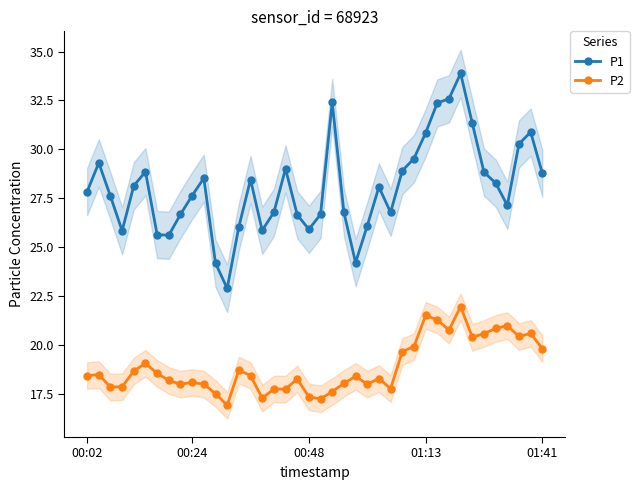

What is the highest value of the P1 series?

33.9